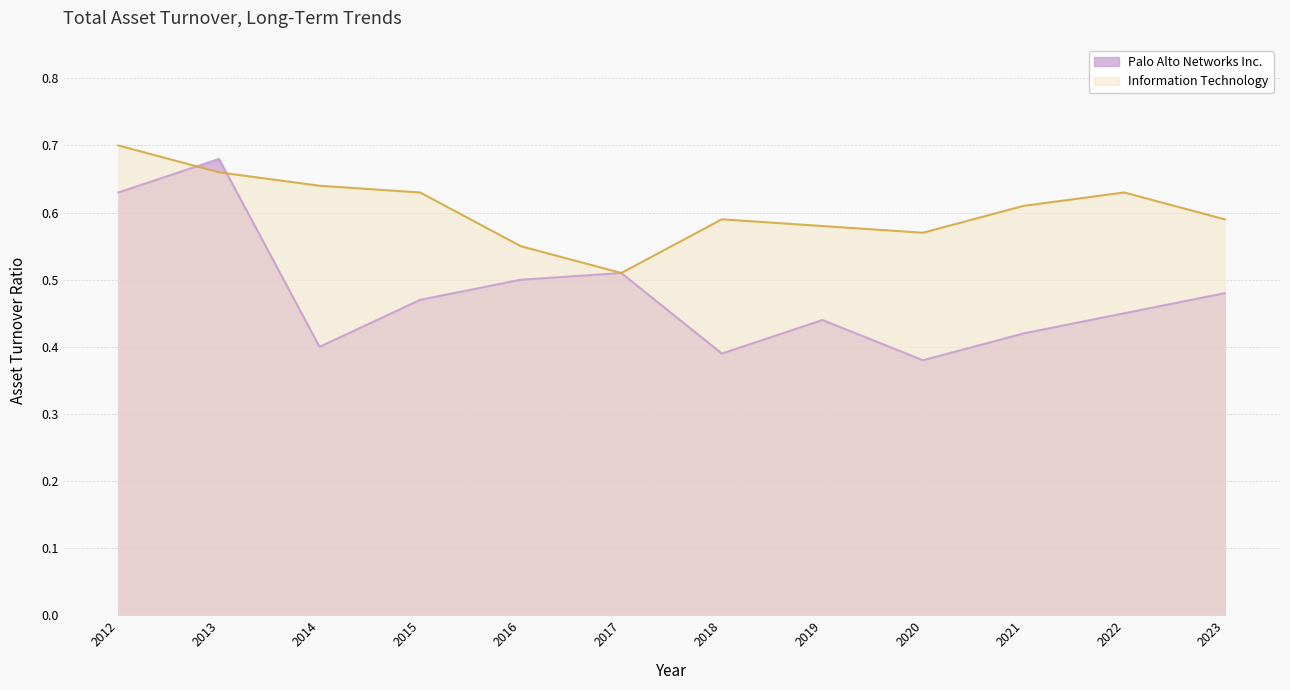

Reading right to left, list all the values displayed in this chart.

Palo Alto Networks Inc.: 0.5	0.5	0.4	0.4	0.4	0.4	0.5	0.5	0.5	0.4	0.7	0.6
Information Technology: 0.6	0.6	0.6	0.6	0.6	0.6	0.5	0.6	0.6	0.6	0.7	0.7